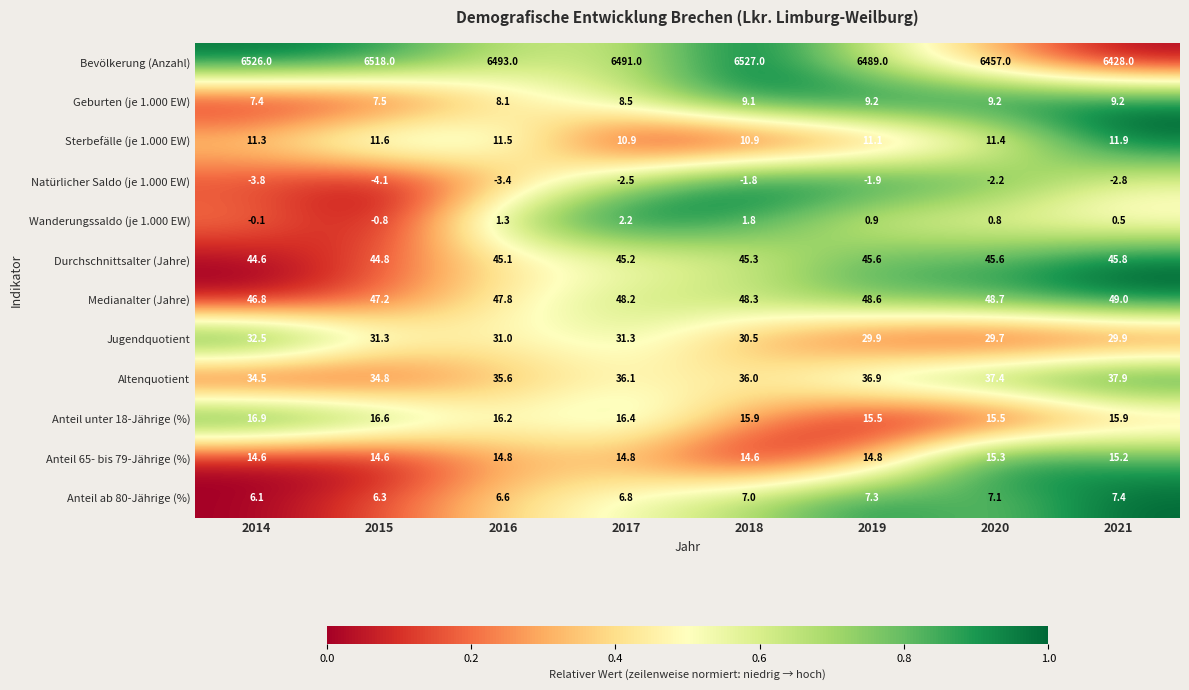

How many Anteil 65- bis 79-Jährige (%) values are between 14 and 15?

6